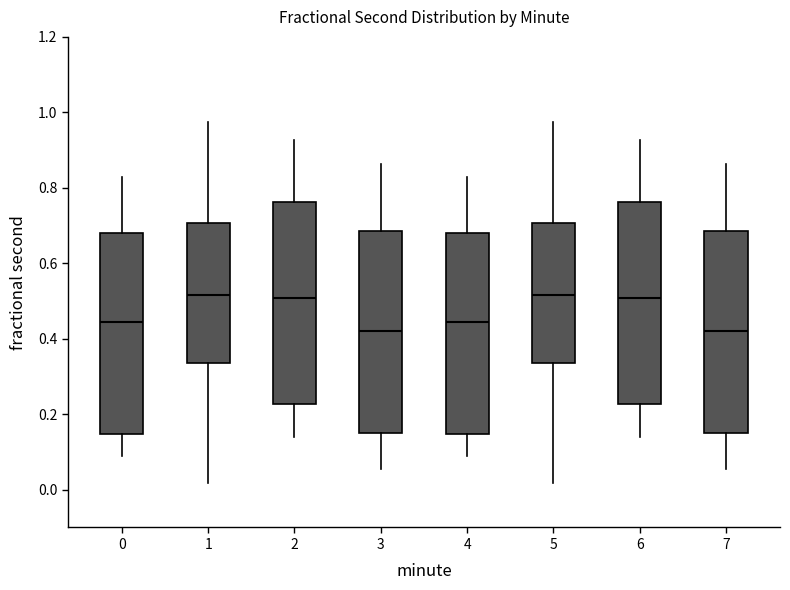

Where does the median line of the box at x = 1 sit on the y-axis? The values are not printed on the chart, so give them approximately, as read against the axis.

0.52